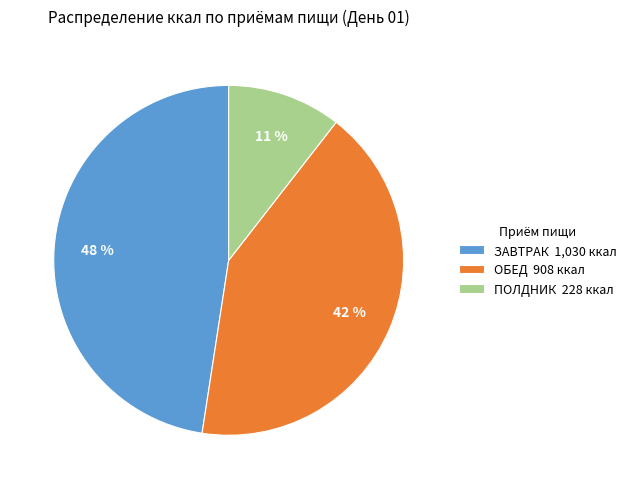

To the nearest percent, what is the average slice percentage?

33%